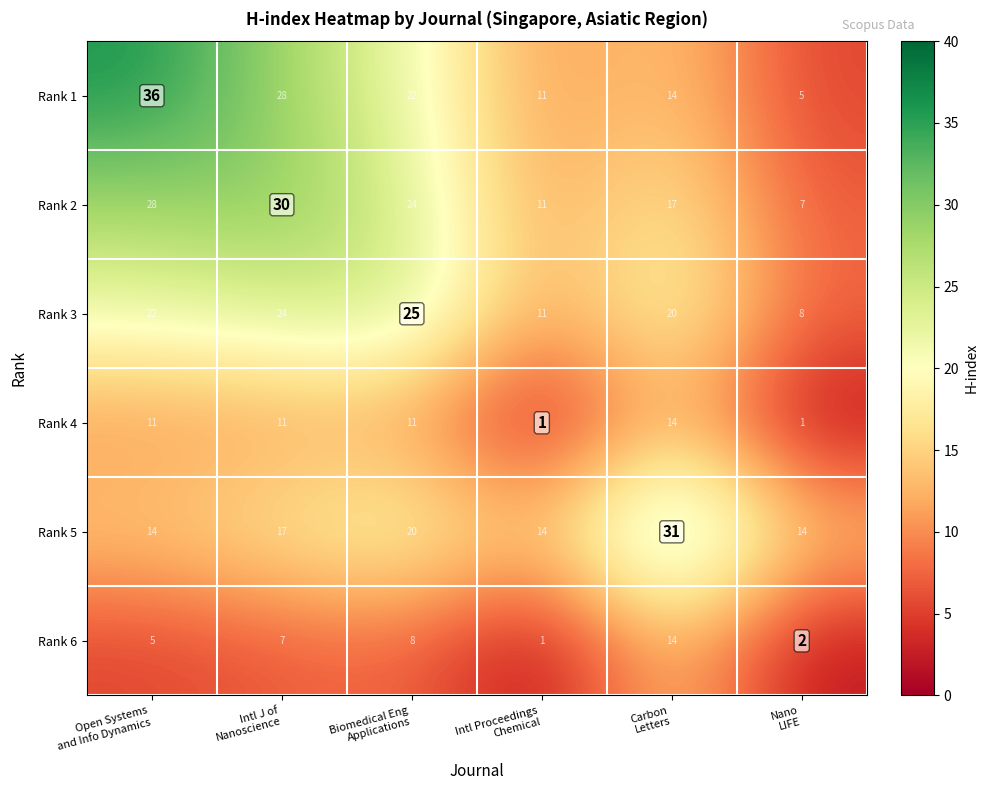

At Open Systems
and Info Dynamics, list the series in order from smallest to largest.

Rank 6, Rank 4, Rank 5, Rank 3, Rank 2, Rank 1